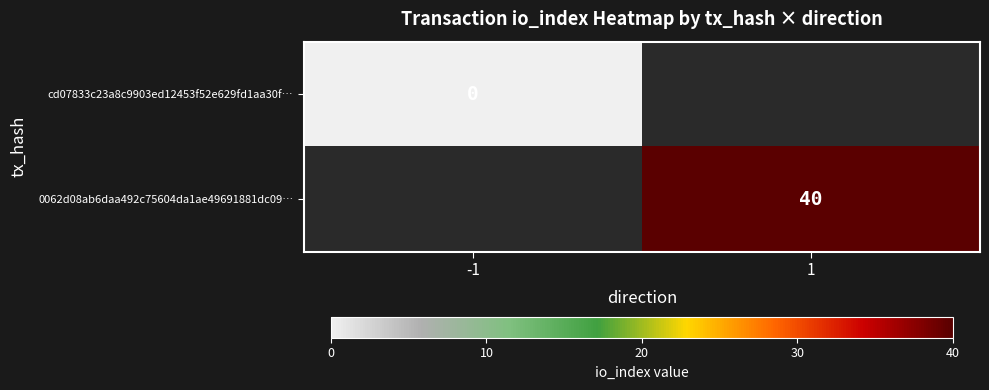

The 0062d08ab6daa492c75604da1ae49691881dc09… series shows 58.9 at 1. True or false?

False